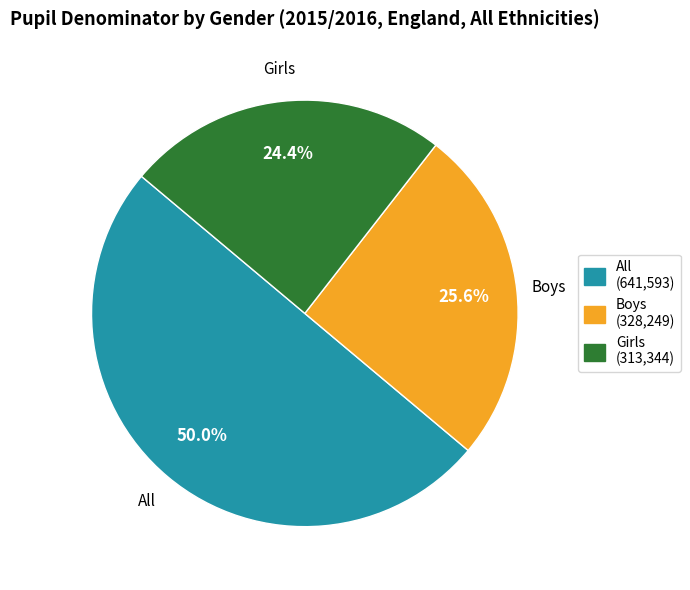

True or false: Girls accounts for 24% of the total.

True